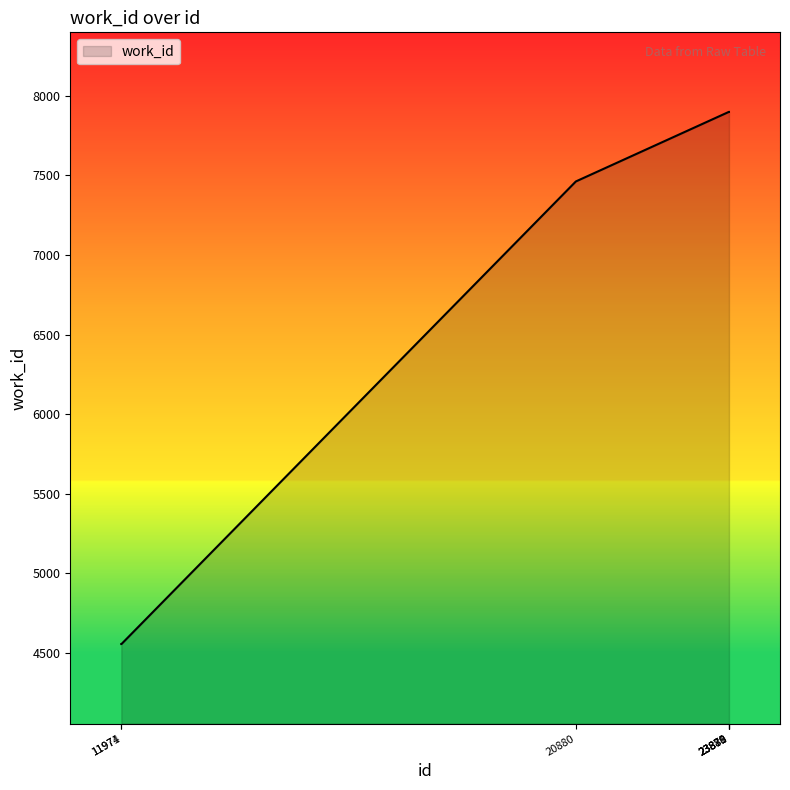

True or false: the data shows 11025 at 23879.

False